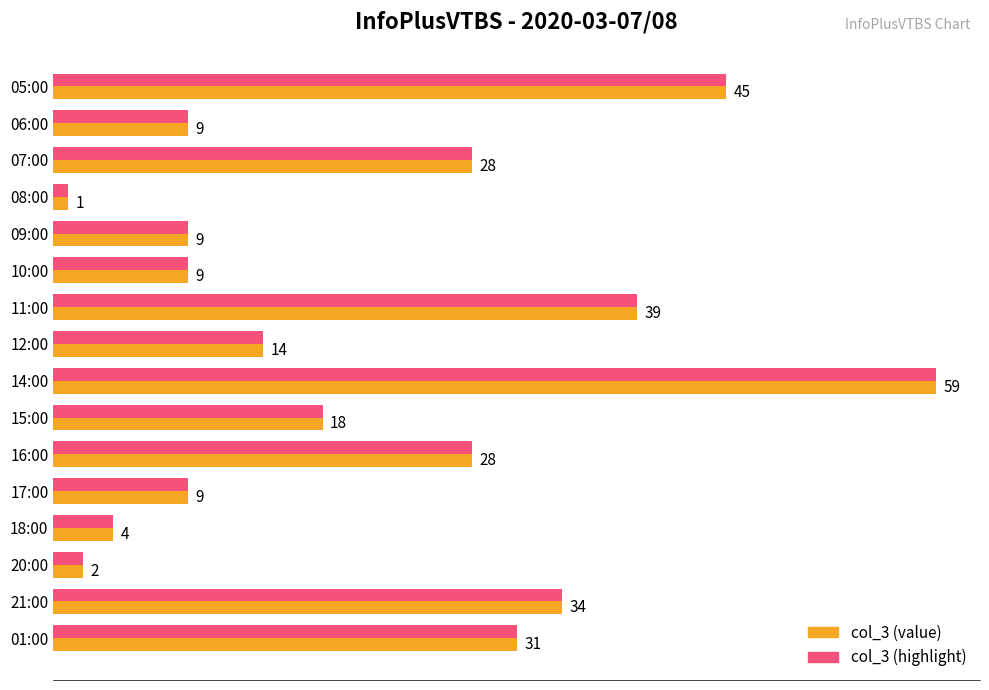

Is the value of col_3 (highlight) at 21:00 greater than the value of col_3 (value) at 08:00?

Yes